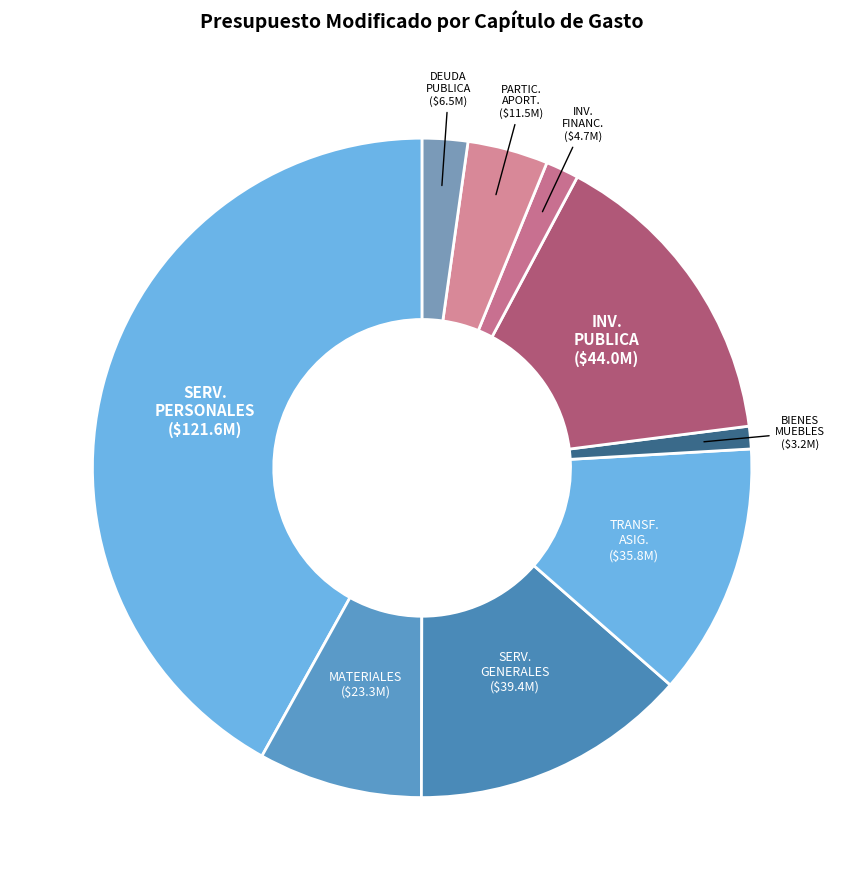

How many segments does this pie chart have?

9